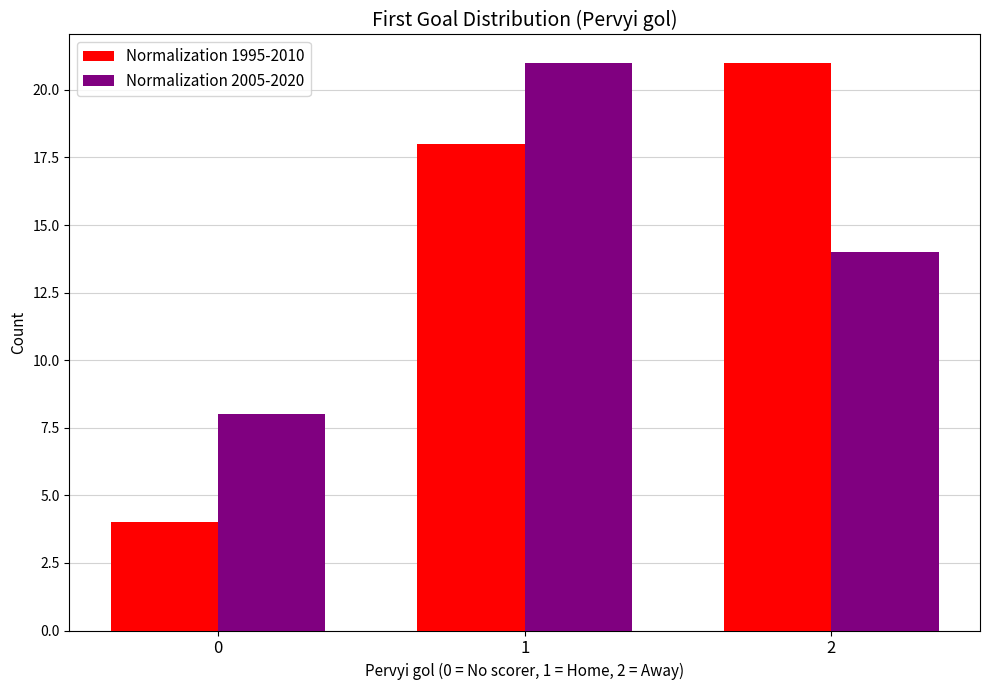

What is the total value across all series at 2?

35